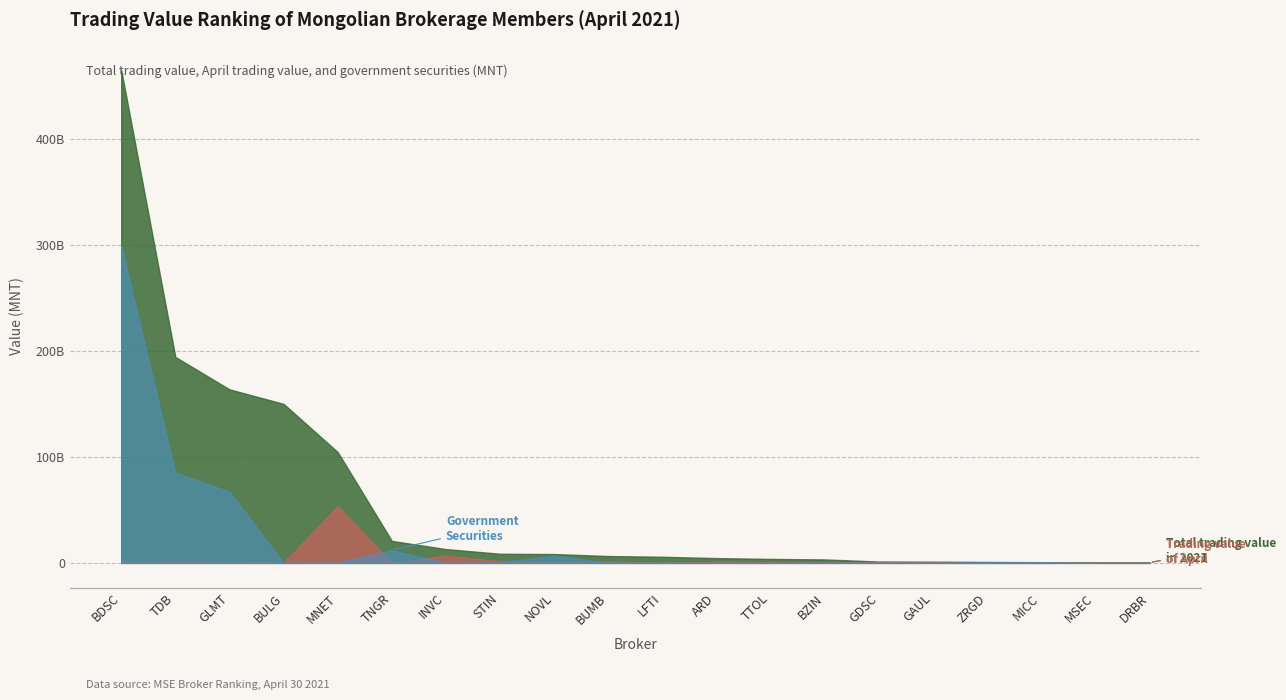

At which category does Trading value of April (Equity) reach its first local valley?

BULG